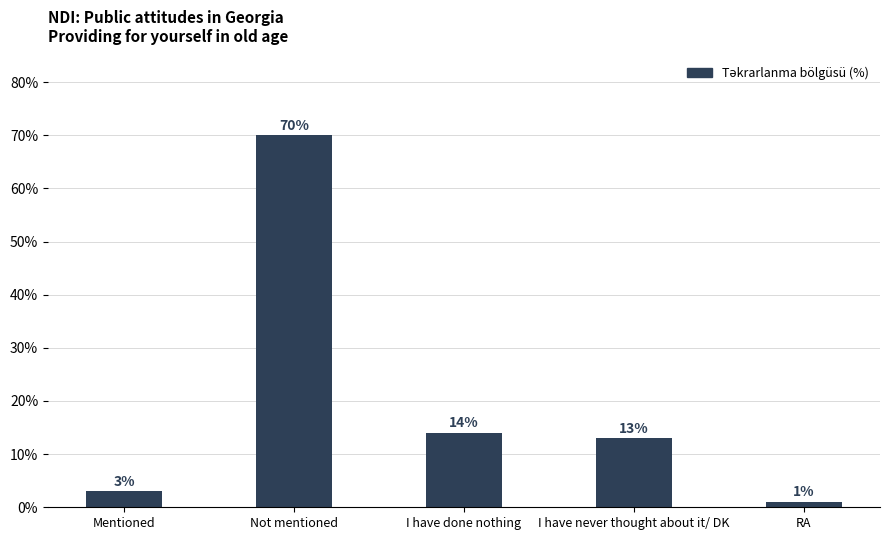

What is the label of the 5th bar from the left?

RA